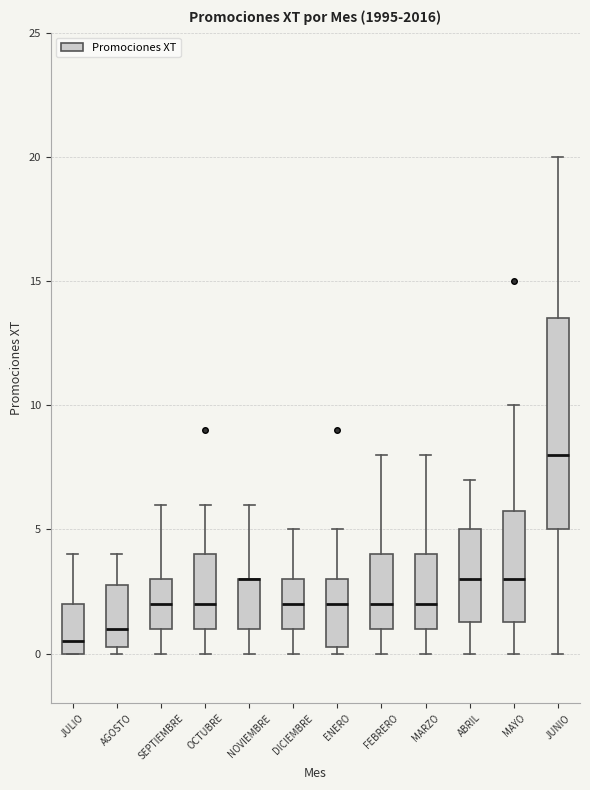

Reading left to right, transcribe this box plot: for each box, give where its median line is, the range the box spans, and where its two whiskers end, as read against the y-axis. The values are not printed on the chart, so give them approximately, as read against the axis.

JULIO: median 0.5, box 0.0 to 2.0, whiskers 0.0 to 4.0
AGOSTO: median 1.0, box 0.5 to 3.0, whiskers 0.0 to 4.0
SEPTIEMBRE: median 2.0, box 1.0 to 3.0, whiskers 0.0 to 6.0
OCTUBRE: median 2.0, box 1.0 to 4.0, whiskers 0.0 to 6.0
NOVIEMBRE: median 3.0 (drawn on the box's upper edge), box 1.0 to 3.0, whiskers 0.0 to 6.0
DICIEMBRE: median 2.0, box 1.0 to 3.0, whiskers 0.0 to 5.0
ENERO: median 2.0, box 0.5 to 3.0, whiskers 0.0 to 5.0
FEBRERO: median 2.0, box 1.0 to 4.0, whiskers 0.0 to 8.0
MARZO: median 2.0, box 1.0 to 4.0, whiskers 0.0 to 8.0
ABRIL: median 3.0, box 1.5 to 5.0, whiskers 0.0 to 7.0
MAYO: median 3.0, box 1.5 to 6.0, whiskers 0.0 to 10.0
JUNIO: median 8.0, box 5.0 to 13.5, whiskers 0.0 to 20.0